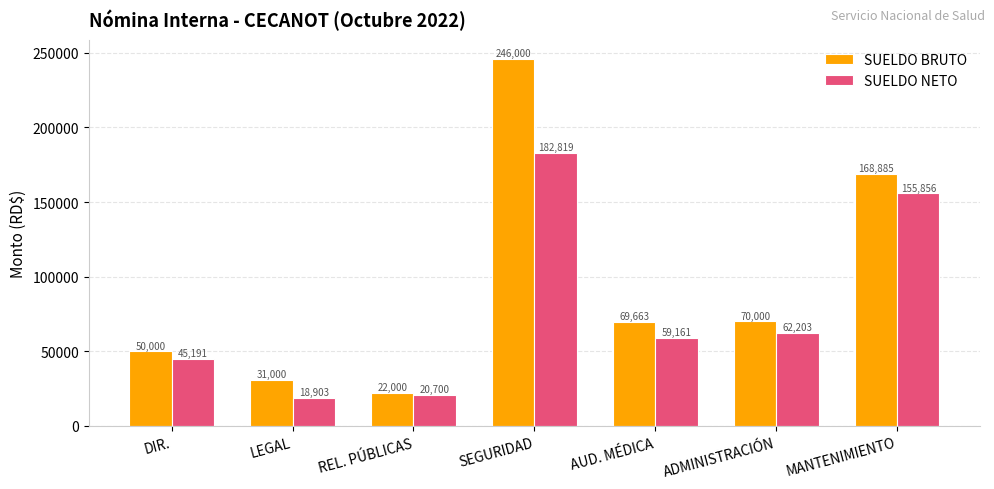

What is the sum of the SUELDO BRUTO values at SEGURIDAD and LEGAL?

277000.0